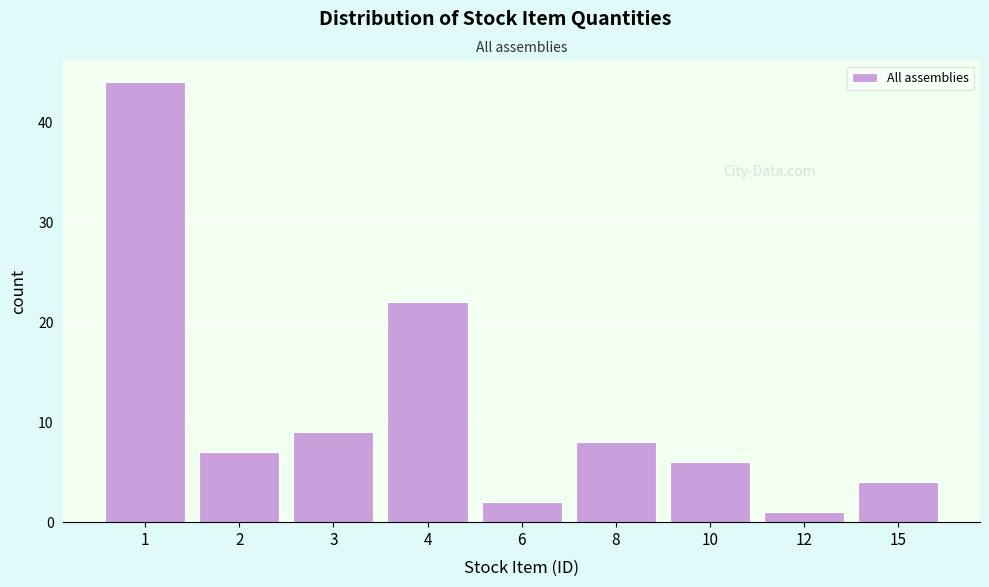

Reading left to right, what are all the values shown in this chart?

1=44	2=7	3=9	4=22	6=2	8=8	10=6	12=1	15=4